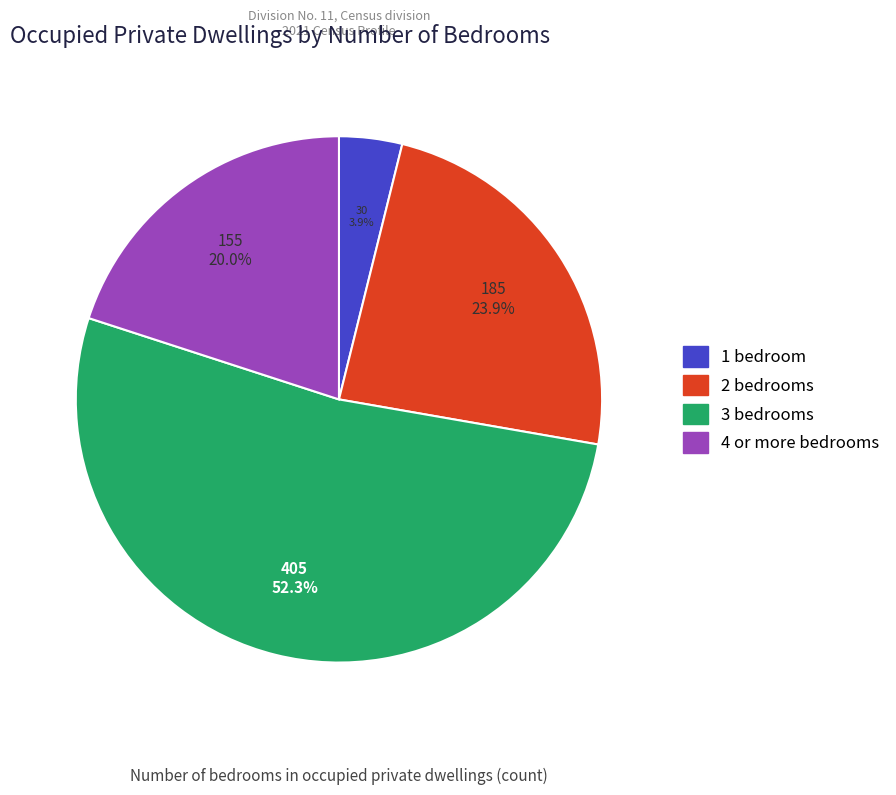

How much of the chart is everything except 1 bedroom?

96.1%